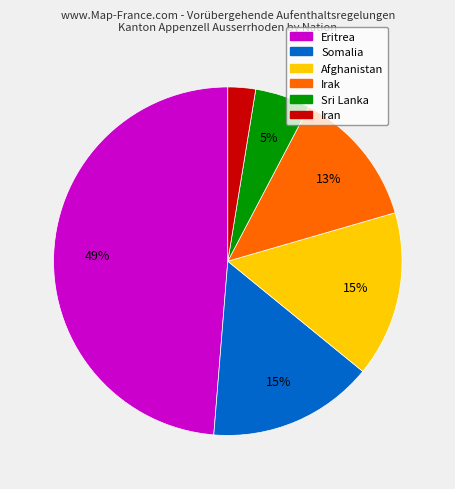

To the nearest percent, what is the average slice percentage?

17%